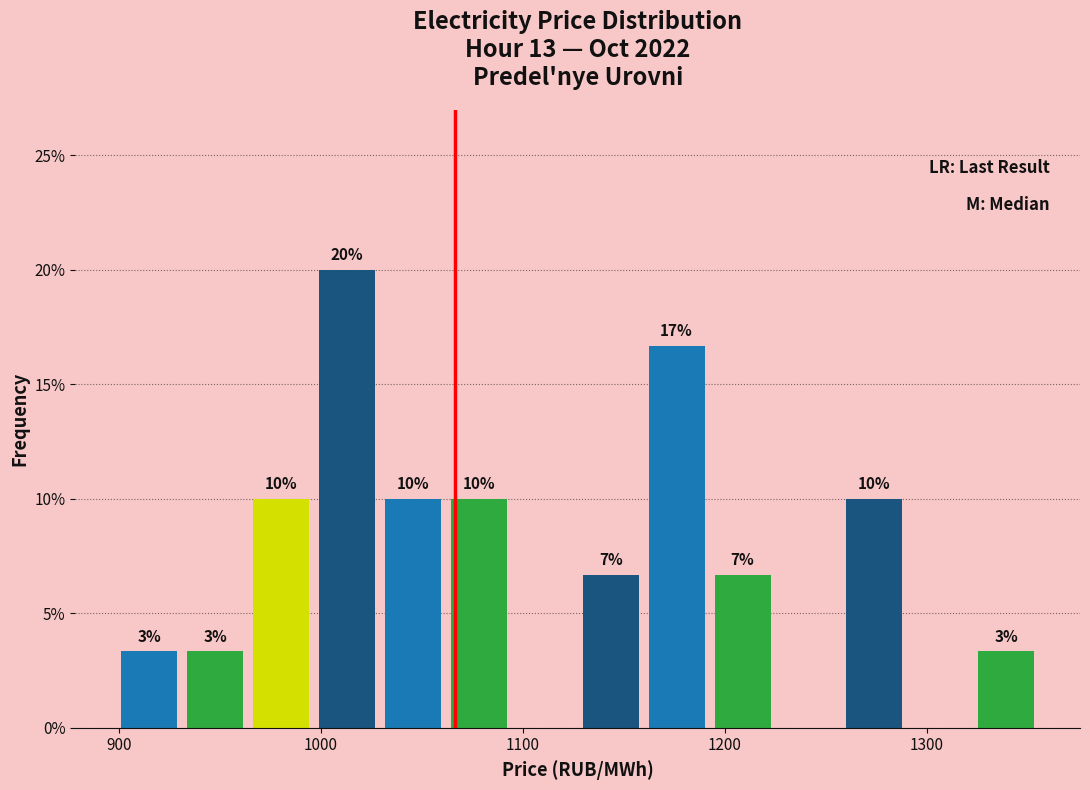

Read against the x-axis, roughly where is the centre of the tallest bar?

1010